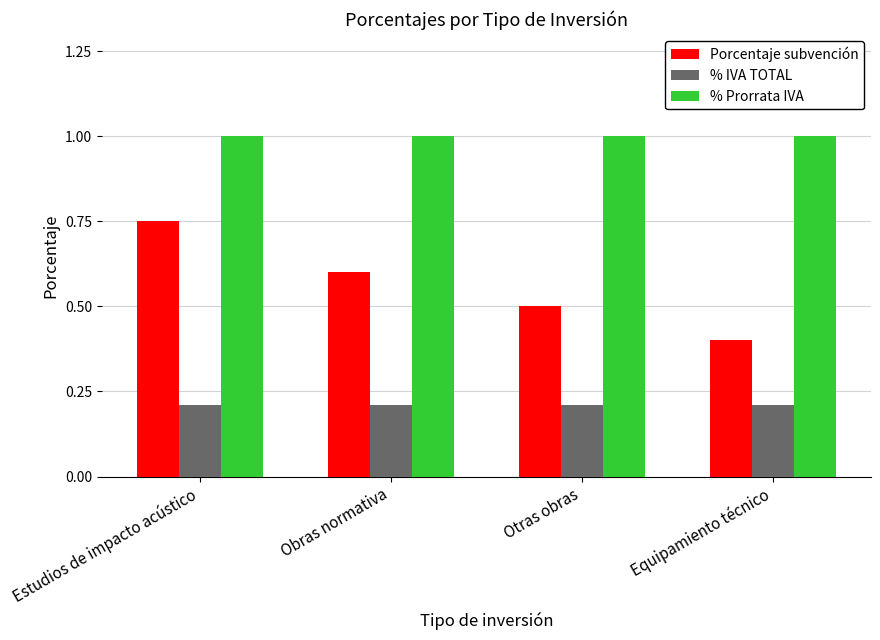

Which series has the largest total across all categories?

% Prorrata IVA